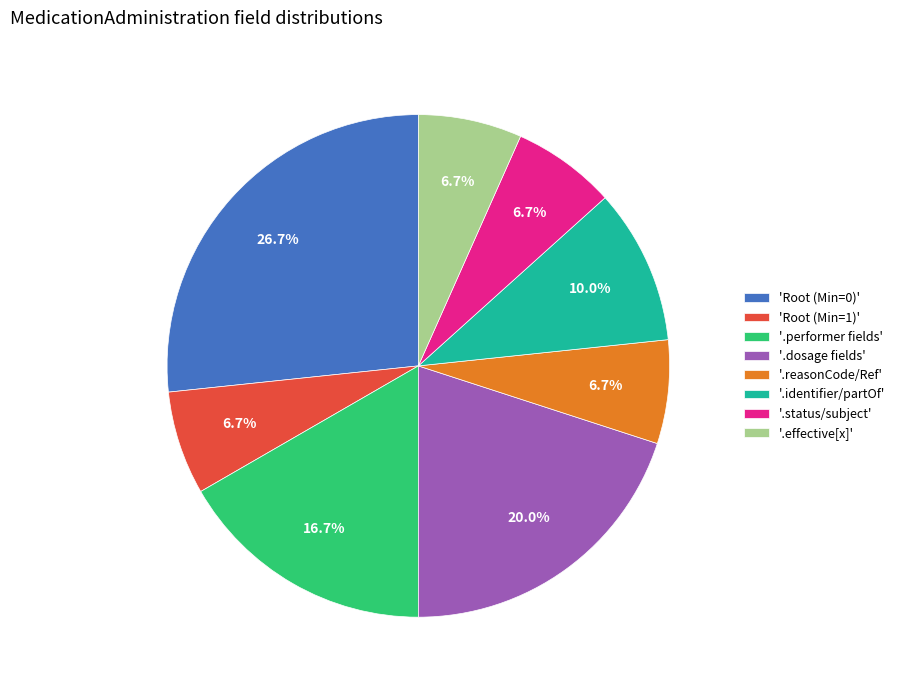

What is the total percentage of '.identifier/partOf' and '.status/subject'?

16.7%